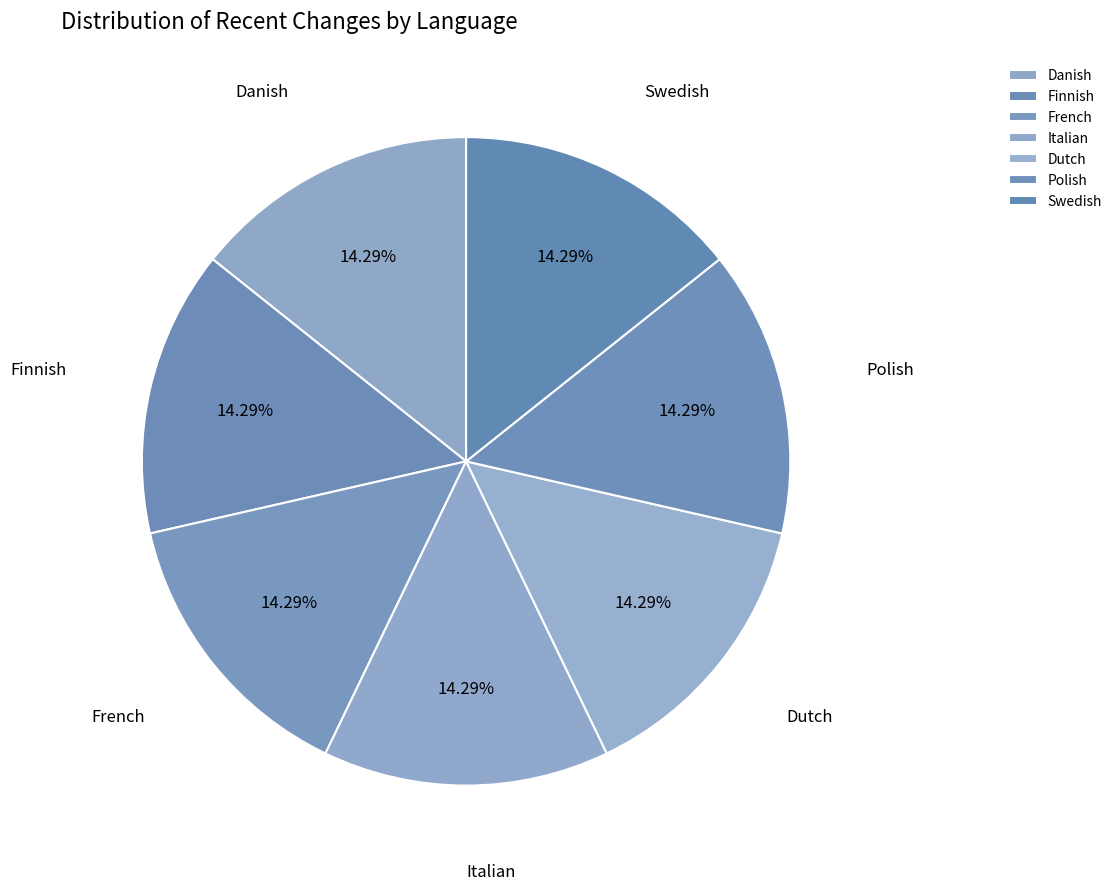

Count the number of slices in the pie.

7